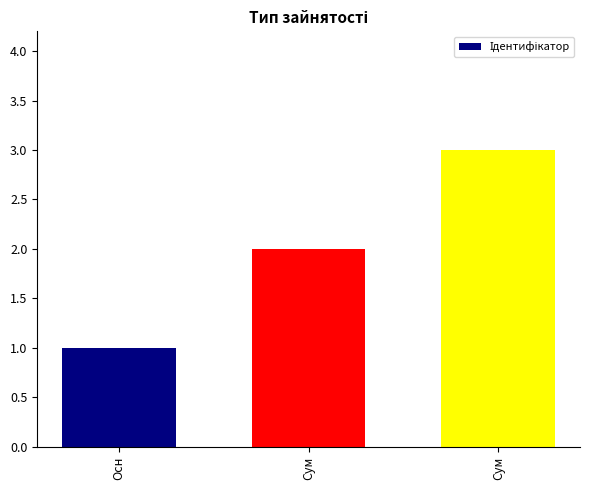

Rank the categories by value from highest to lowest.

Сум, Сум, Осн